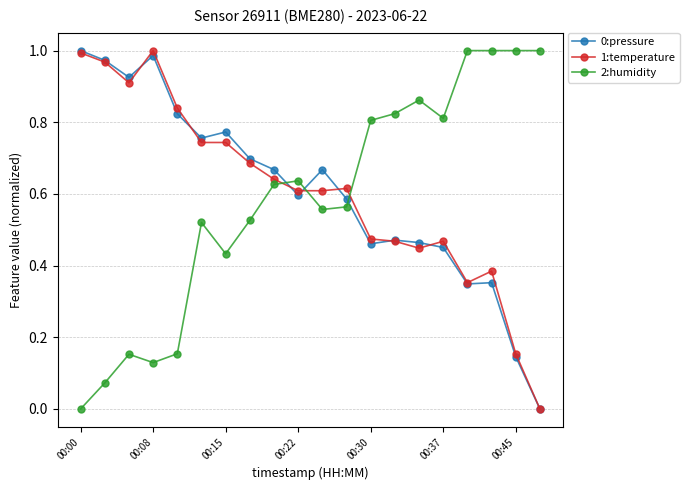

True or false: 2:humidity and 1:temperature intersect in this chart.

True